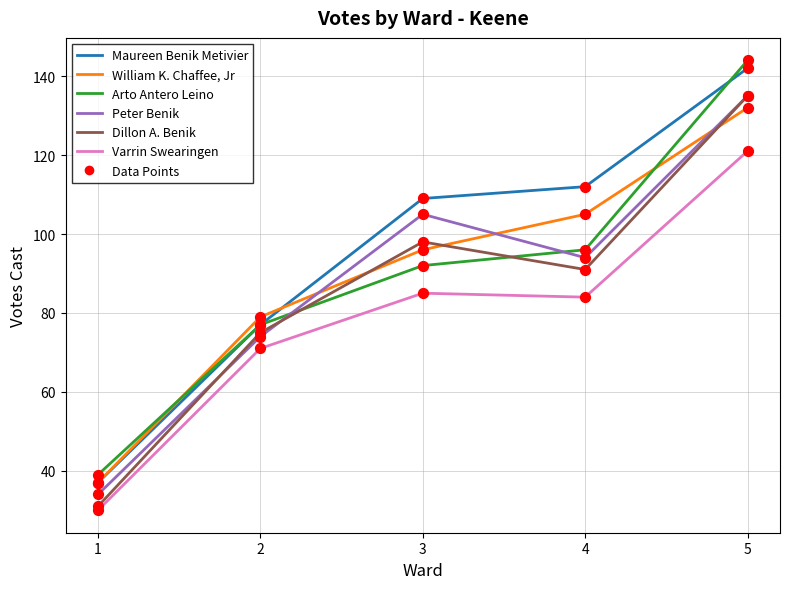

Which series has the largest total across all categories?

Maureen Benik Metivier